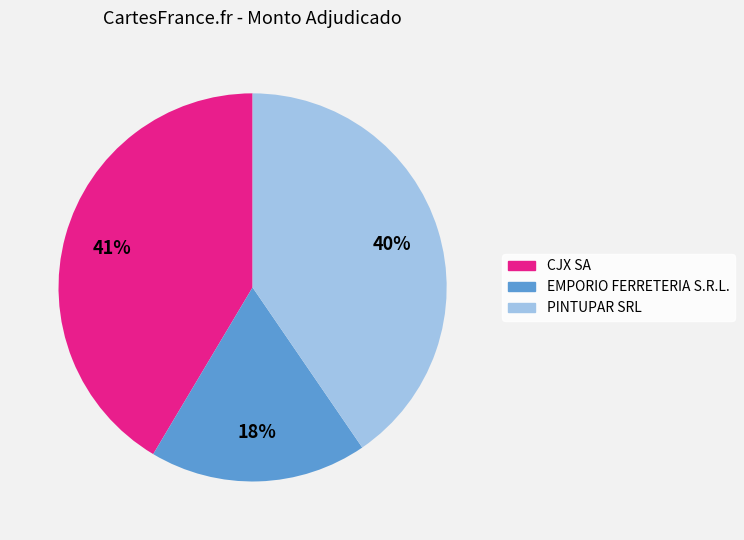

Rank the categories by value from lowest to highest.

EMPORIO FERRETERIA S.R.L., PINTUPAR SRL, CJX SA